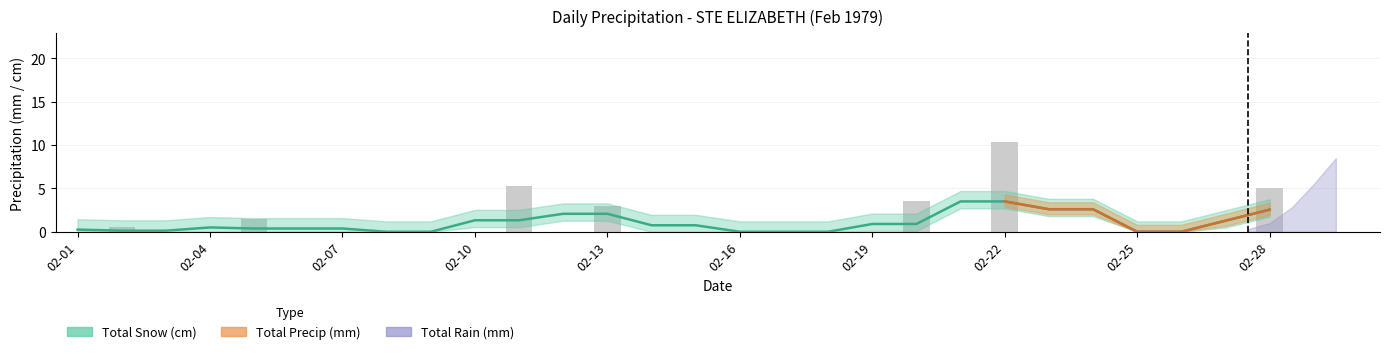

What are all the series names shown in the legend?

Total Snow (cm), Total Precip (mm), Total Rain (mm)